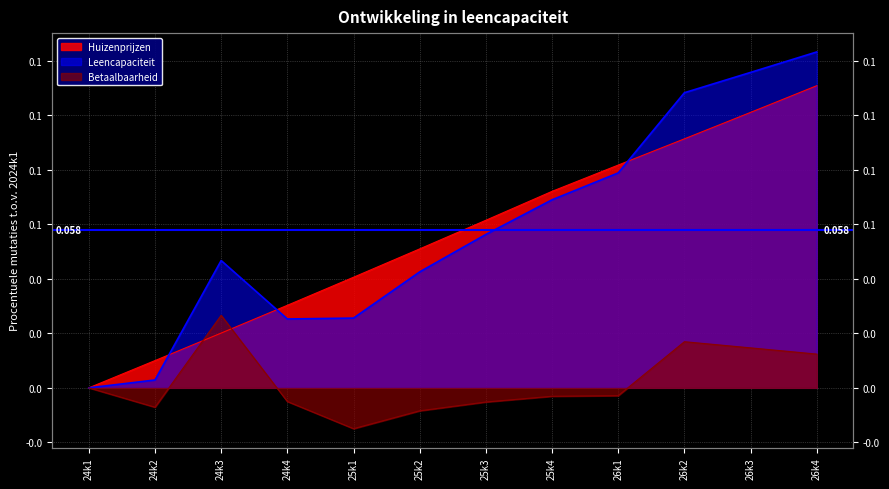

What is the difference between the second highest and minimum values in the Huizenprijzen series?

0.1